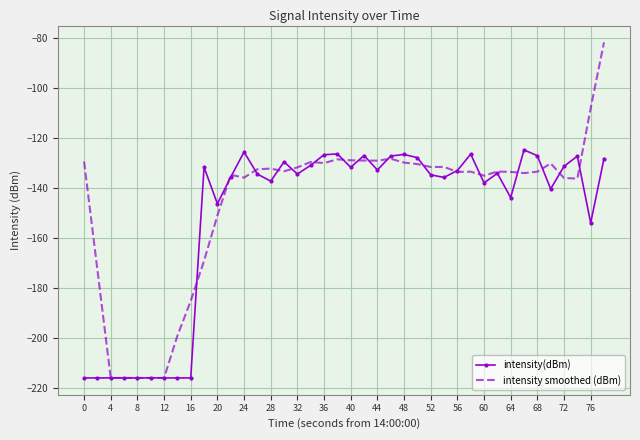

What is the greatest value displayed?

-81.9